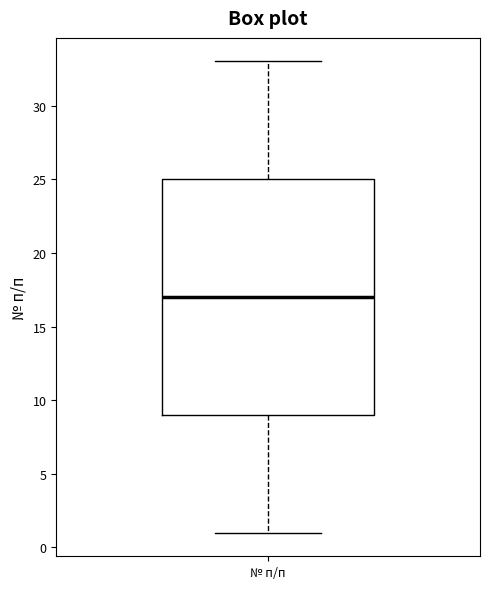

Read this box plot against the y-axis: the position of the median line, the range covered by the box, and the ends of both whiskers. The values are not printed on the chart, so give them approximately, as read against the axis.

median 17, box 9 to 25, whiskers 1 to 33